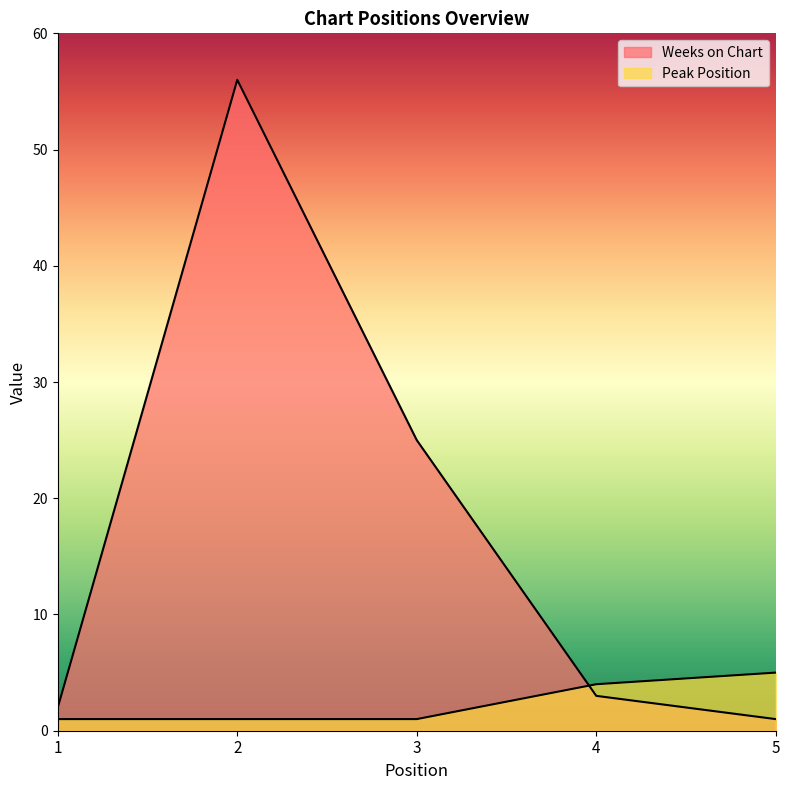

List the series in order of their peak value, highest first.

Weeks on Chart, Peak Position